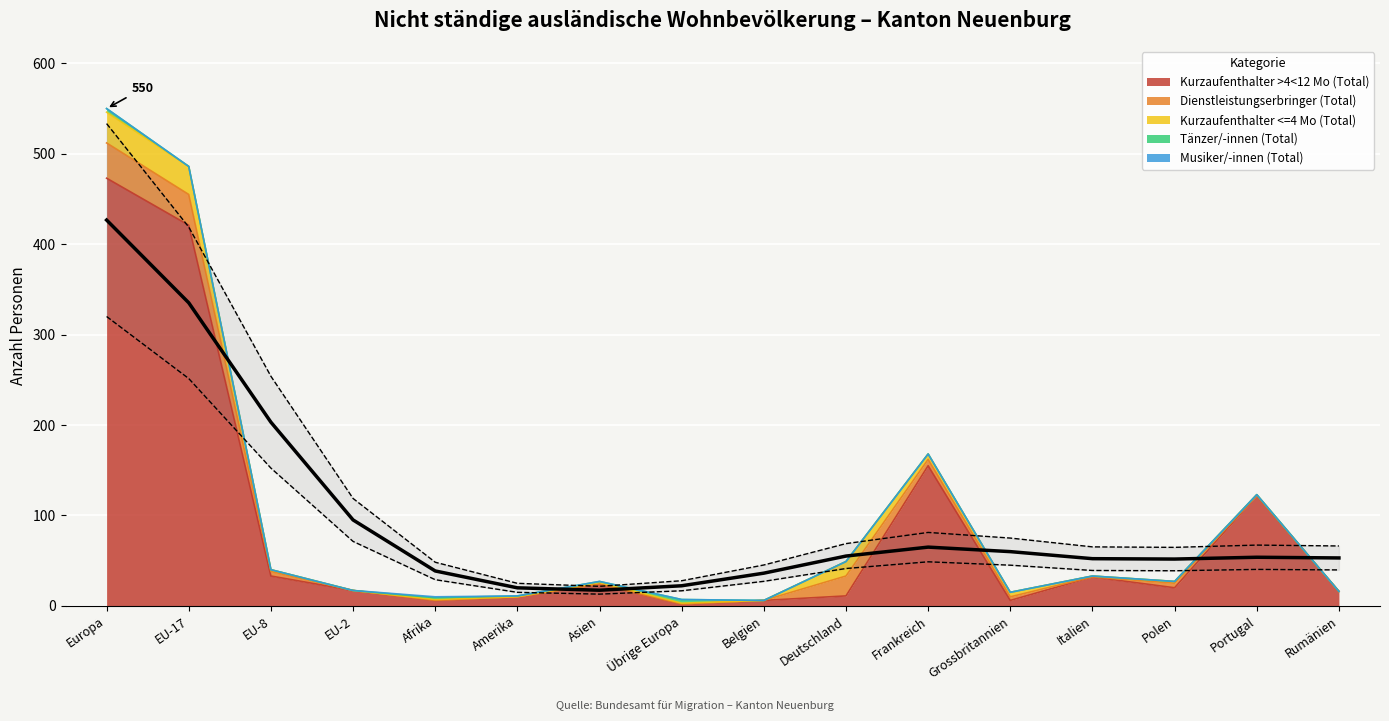

What is the difference between the highest and lowest values at EU-2?

17